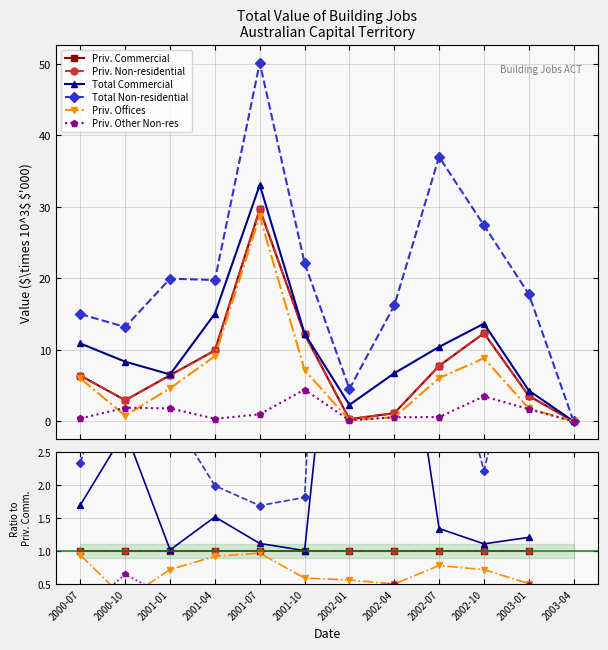

How many values in Priv. Non-residential are above zero?

11